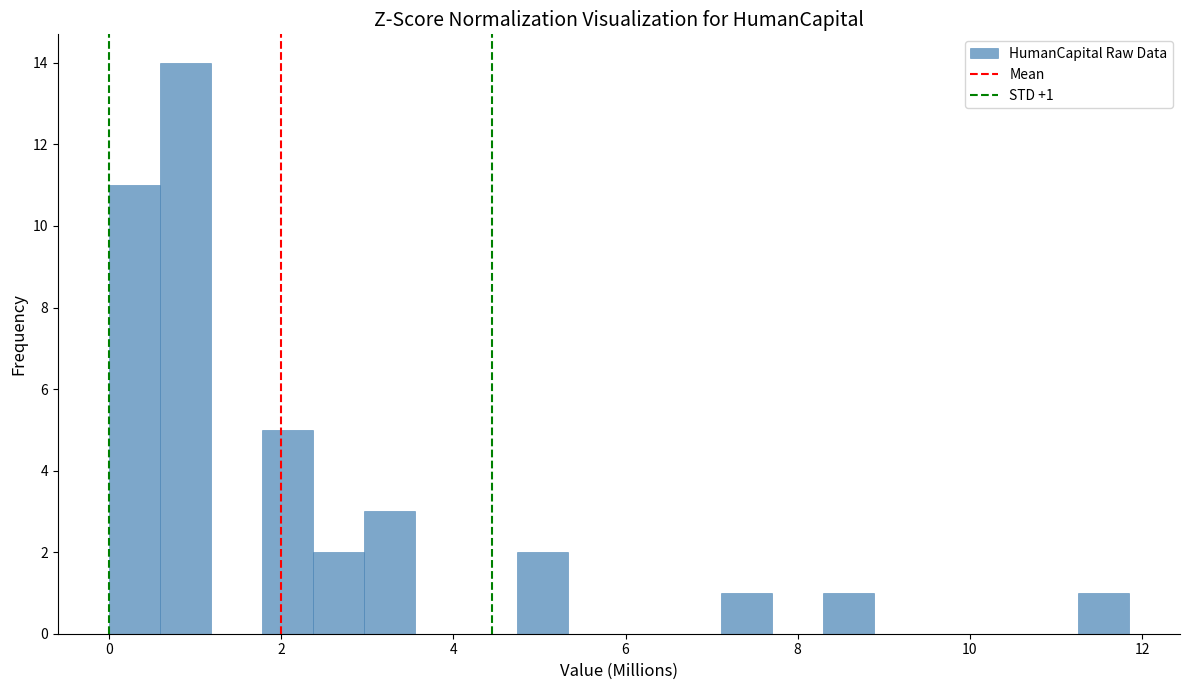

Read against the x-axis, roughly where is the centre of the tallest bar?

0.8